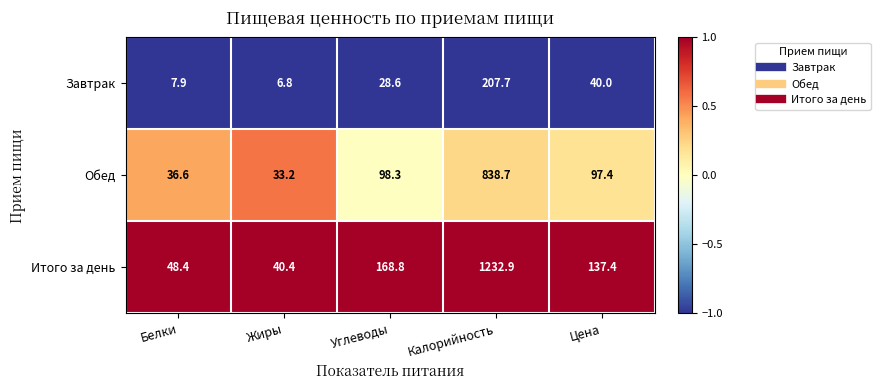

At which category does the chart reach its minimum across all series?

Жиры